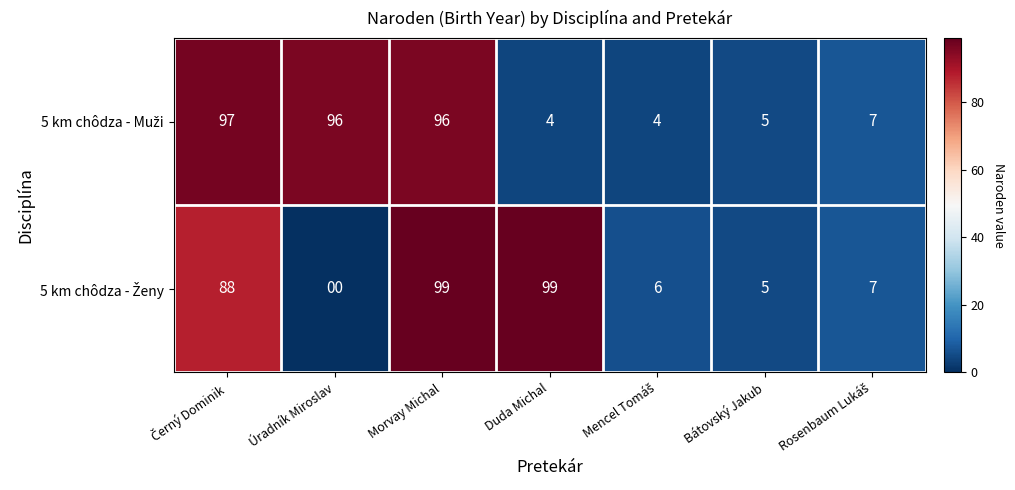

At which category is the sum across all series the highest?

Morvay Michal